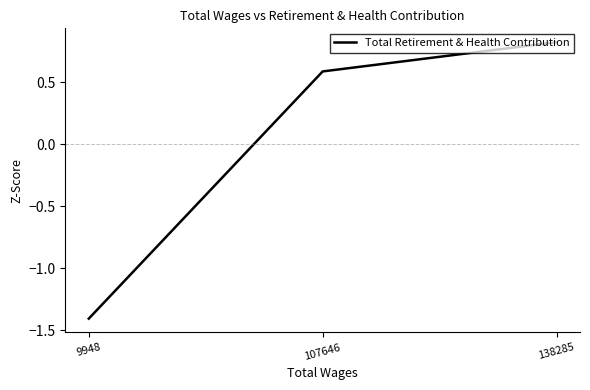

The value at 107646 is 0.6. True or false?

True